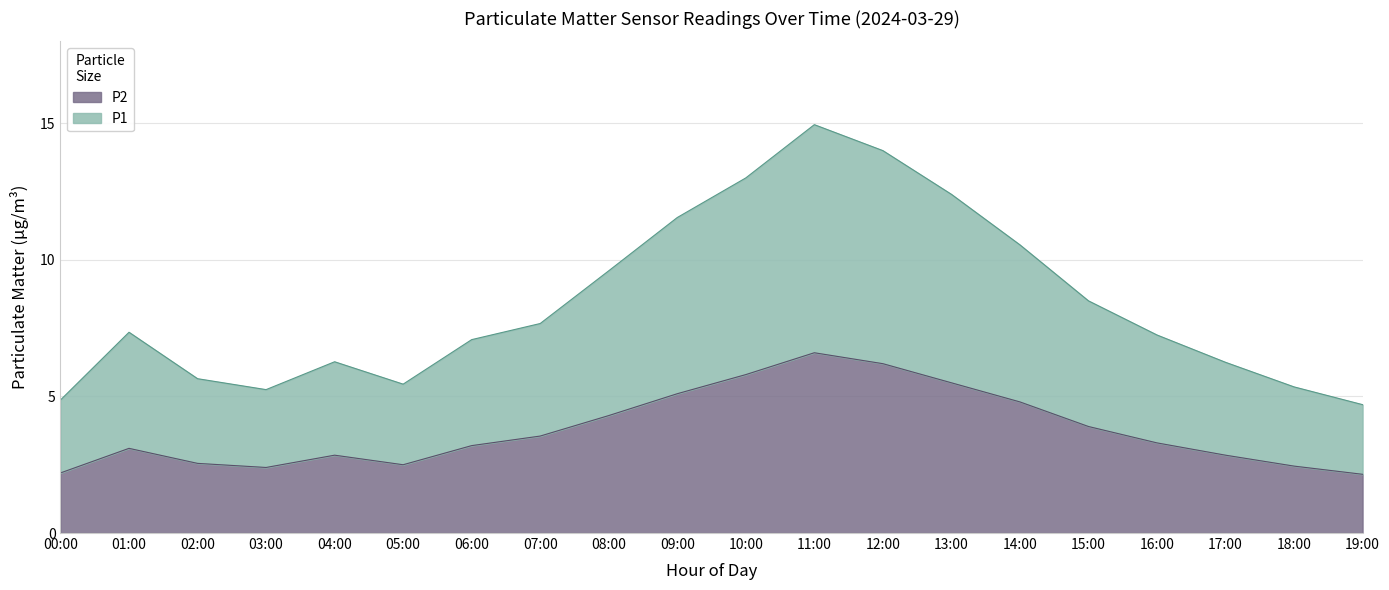

Where is the first local minimum for P2?

03:00